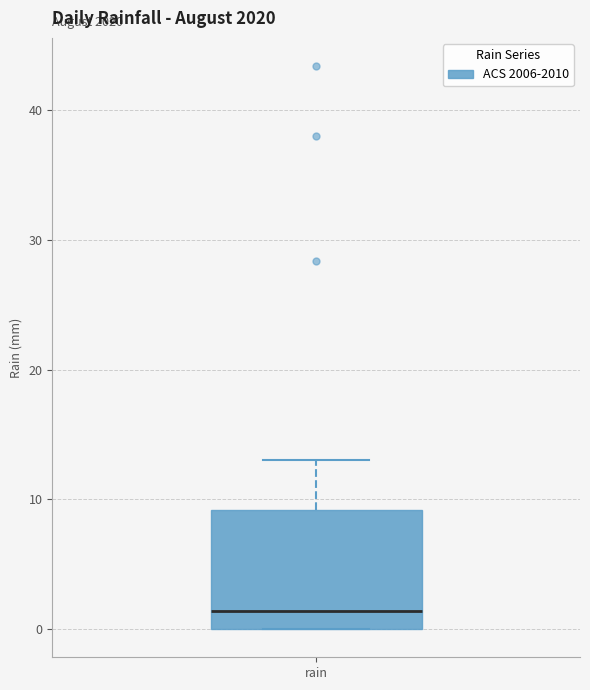

Read this box plot against the y-axis: the position of the median line, the range covered by the box, and the ends of both whiskers. The values are not printed on the chart, so give them approximately, as read against the axis.

median 1, box 0 to 9, whiskers 0 to 13